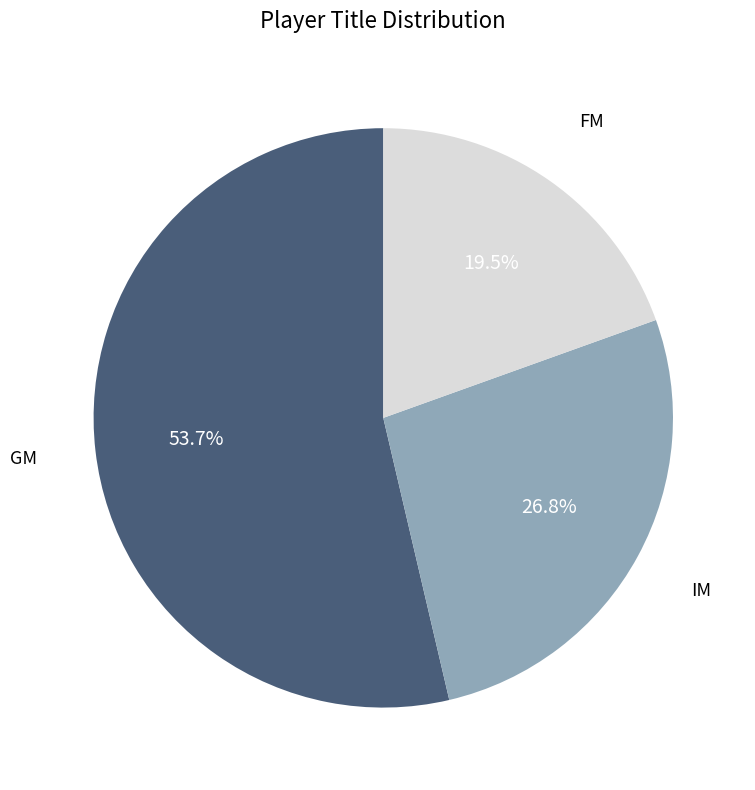

What is the largest slice in the pie chart?

GM